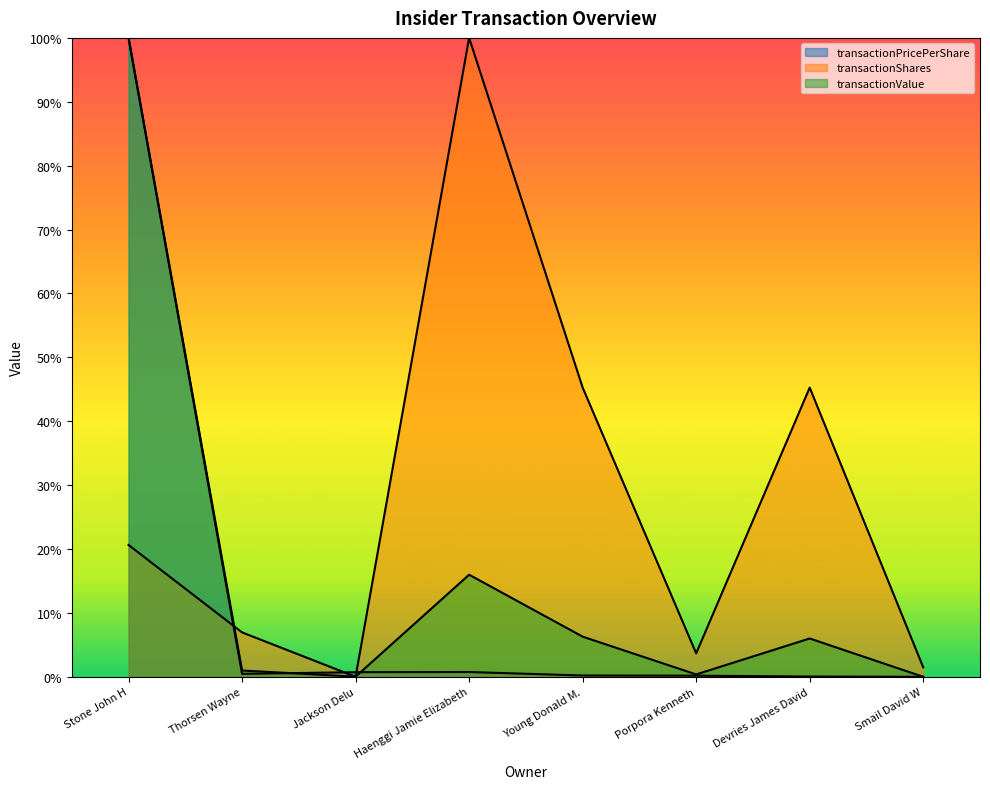

Which category has the lowest value in the transactionValue series?

Smail David W